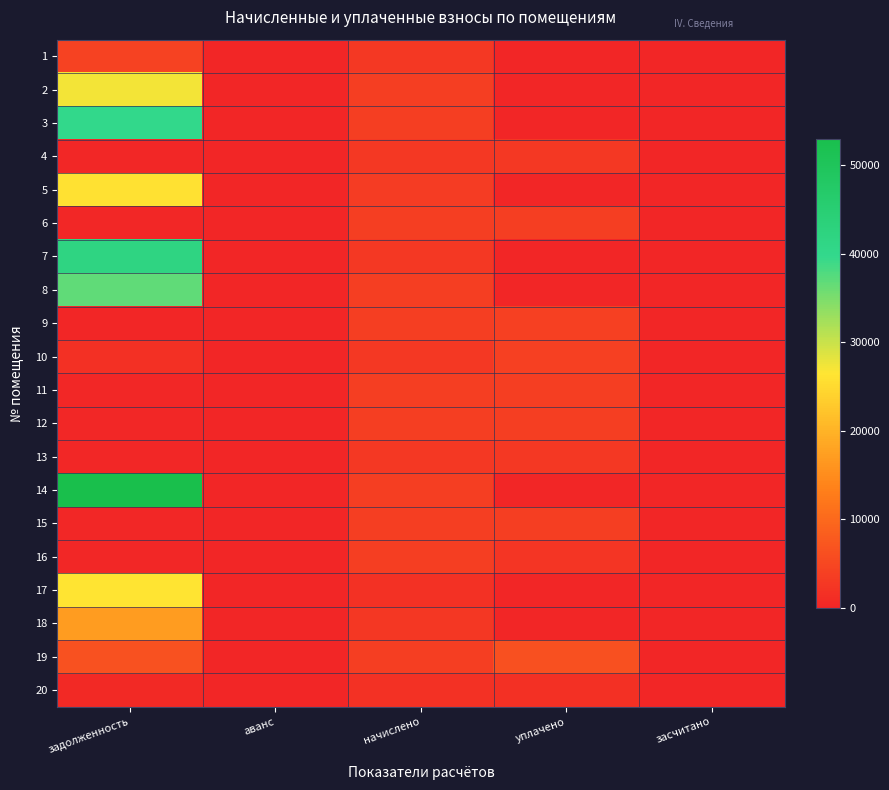

What is the total value across all series at начислено?

63800.5